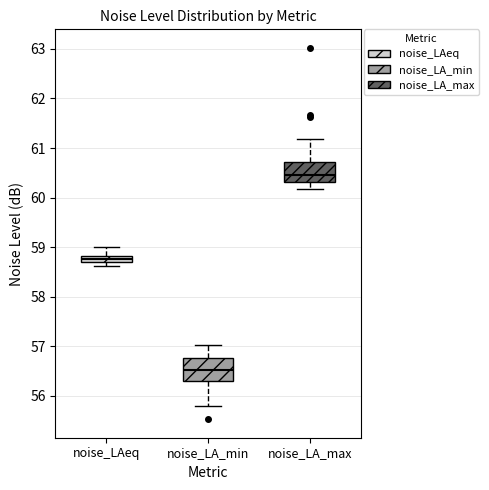

Which box's median line is the highest?

noise_LA_max